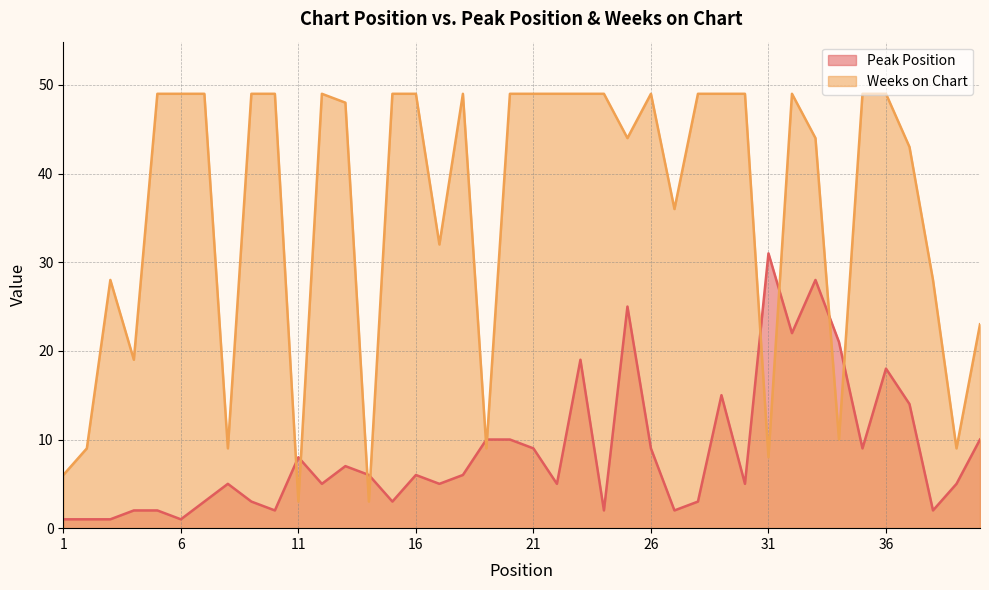

What is the value of the Weeks on Chart point at the 38th from the left?

28